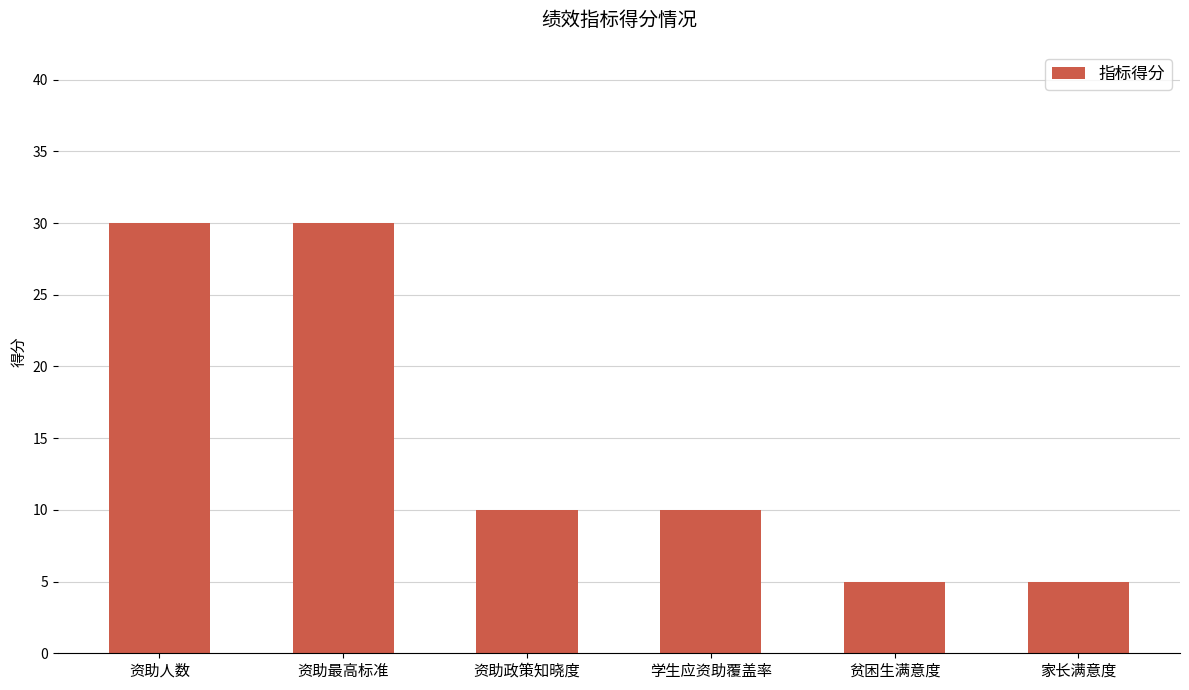

What is the difference between the second highest and second lowest values?

25